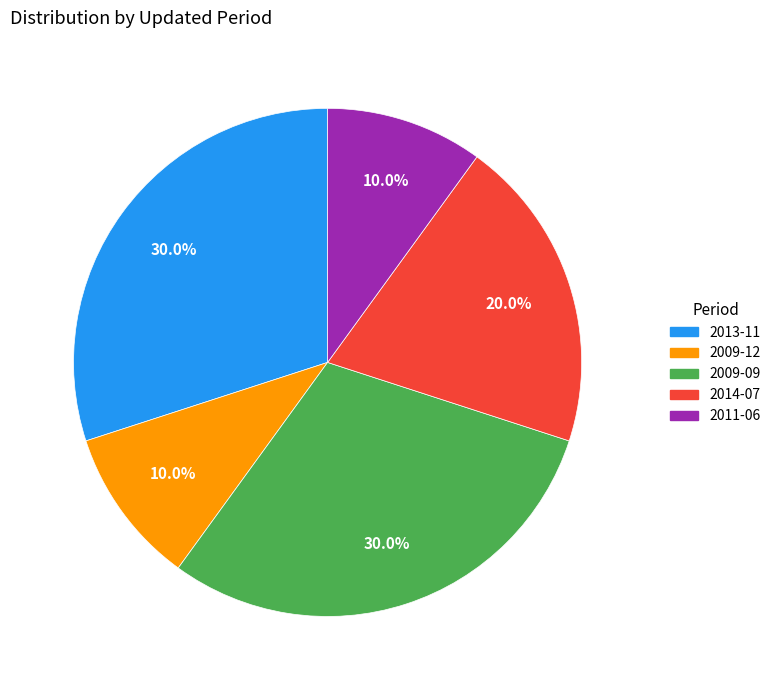

Is there a majority slice in this chart?

No